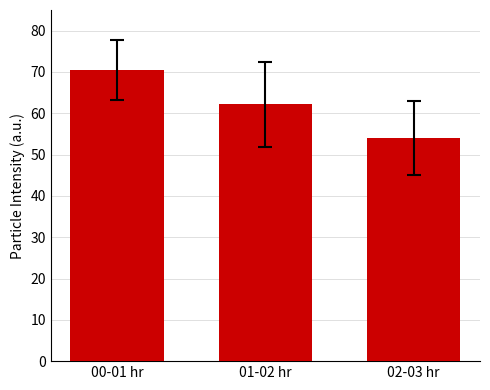

At which label is the value closest to 62?

01-02 hr